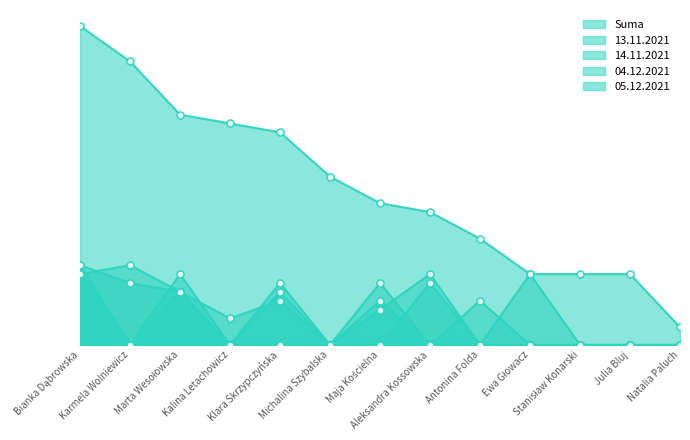

List the series in order of their peak value, lowest first.

13.11.2021, 14.11.2021, 04.12.2021, 05.12.2021, Suma